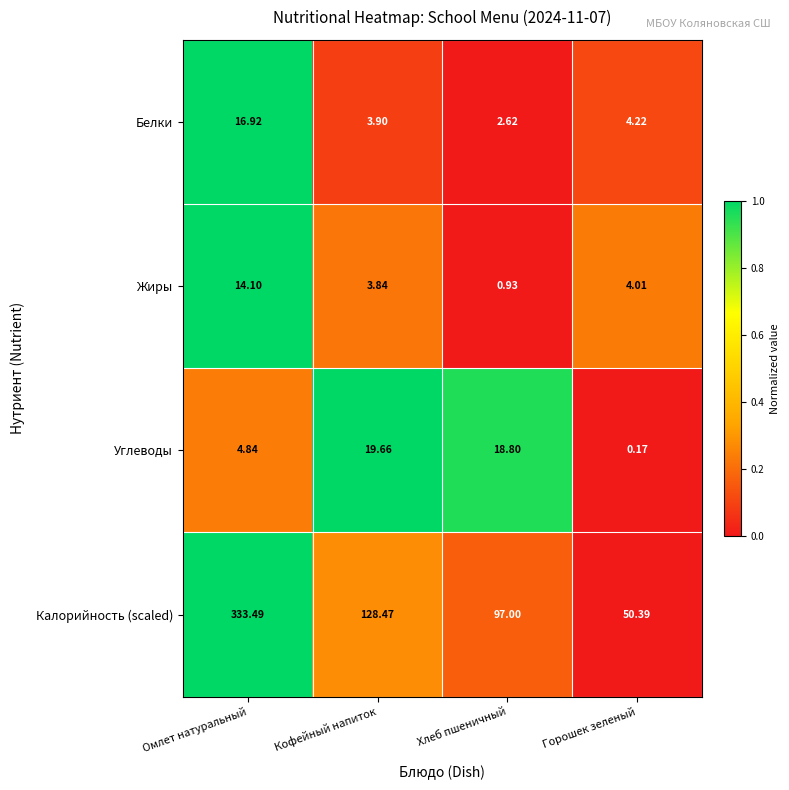

Which series has the largest range (max minus min)?

Калорийность (scaled)